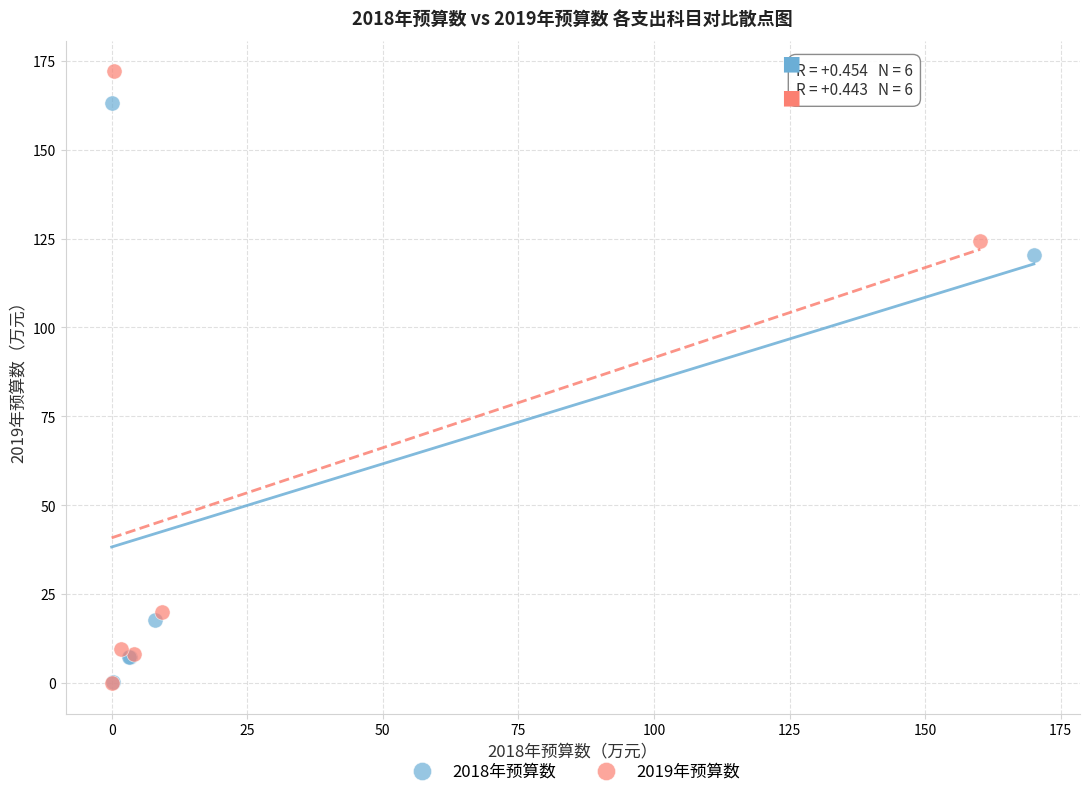

Which series has the largest Y range (max minus min)?

2019年预算数